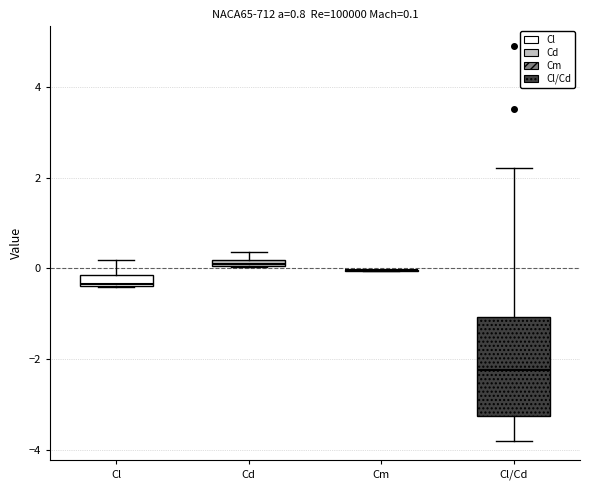

Which box is the tallest, from its lower edge to its upper edge?

Cl/Cd